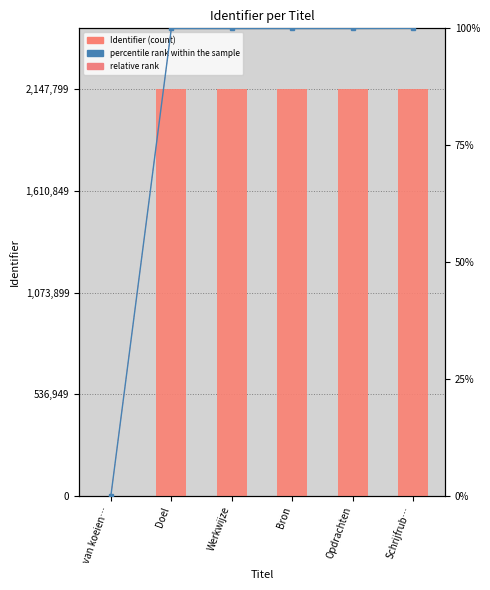

True or false: relative rank has a value of 69.4 at van koeien….

False